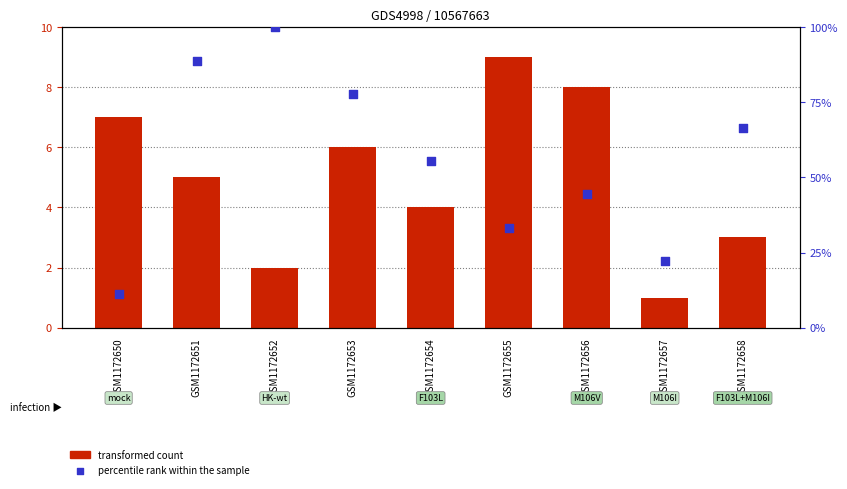

Which series has the largest Y range (max minus min)?

percentile rank within the sample